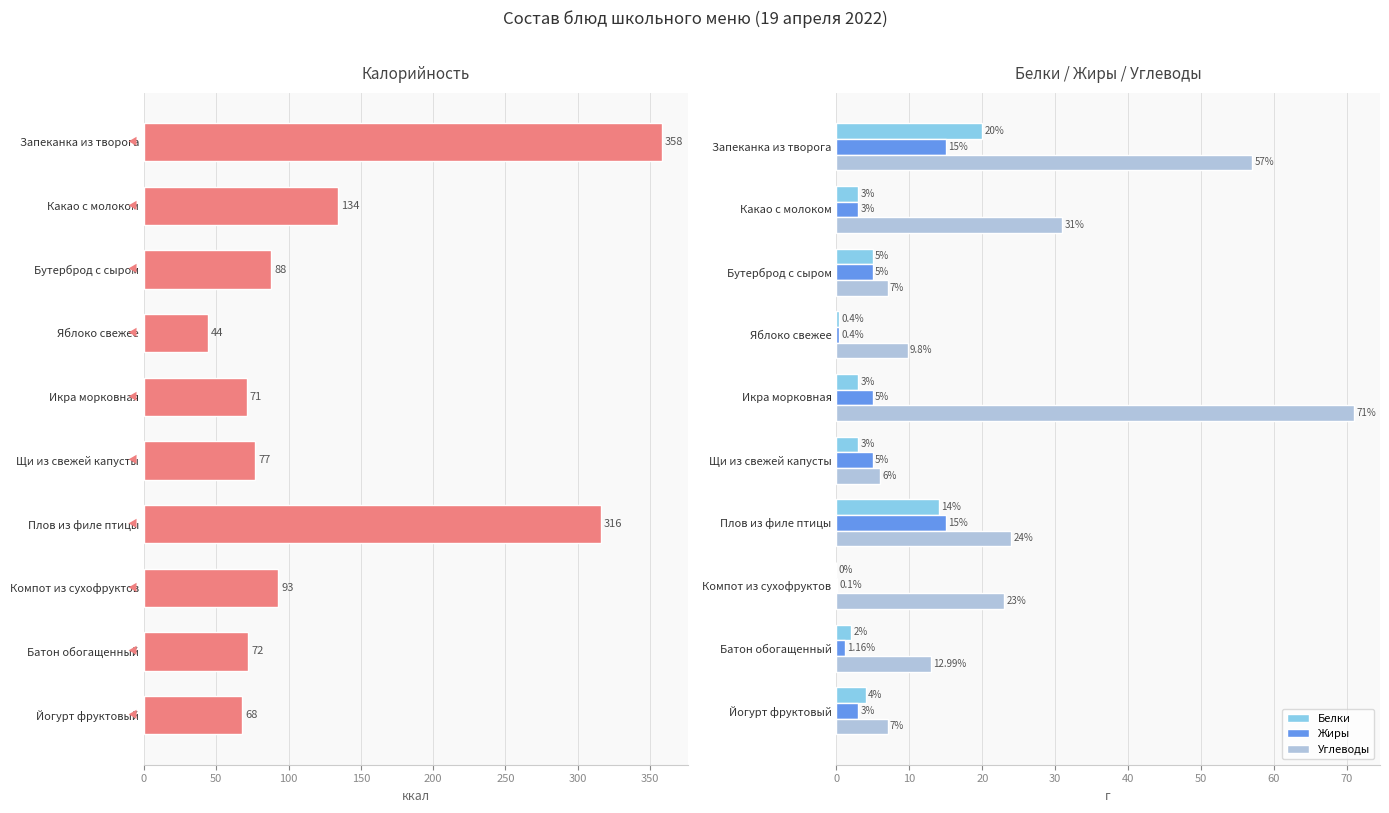

At how many categories does at least one series exceed 273?

2